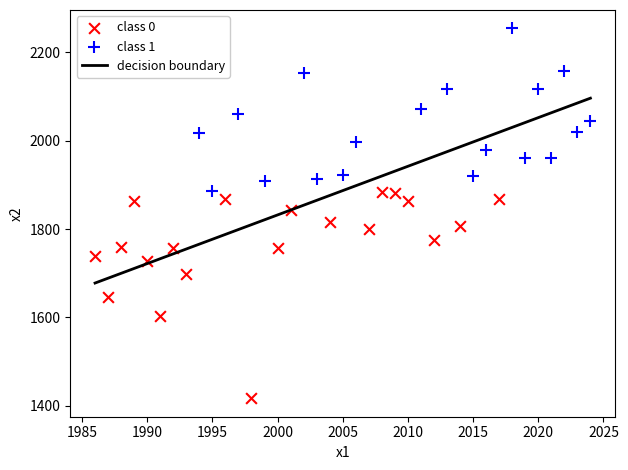

Which series has the largest Y range (max minus min)?

class 0